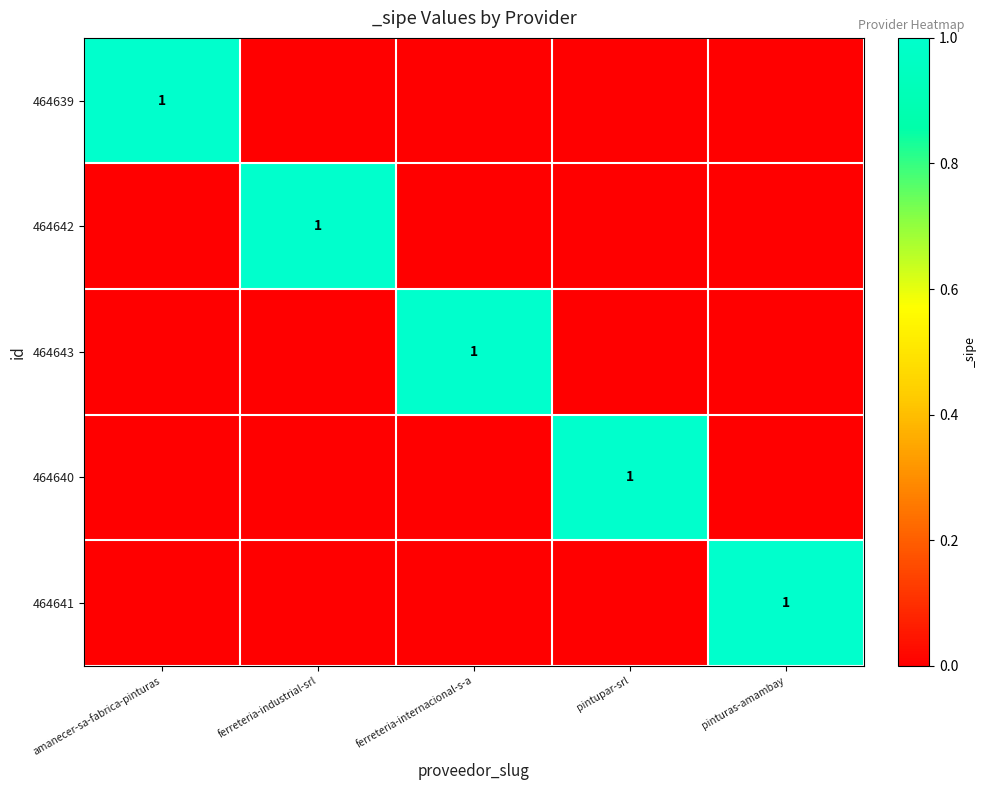

The 464641 series shows 1 at pinturas-amambay. True or false?

True